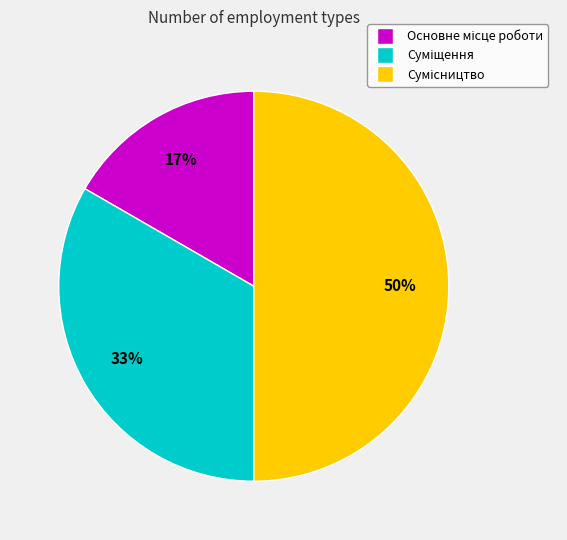

To the nearest percent, what is the average slice percentage?

33%